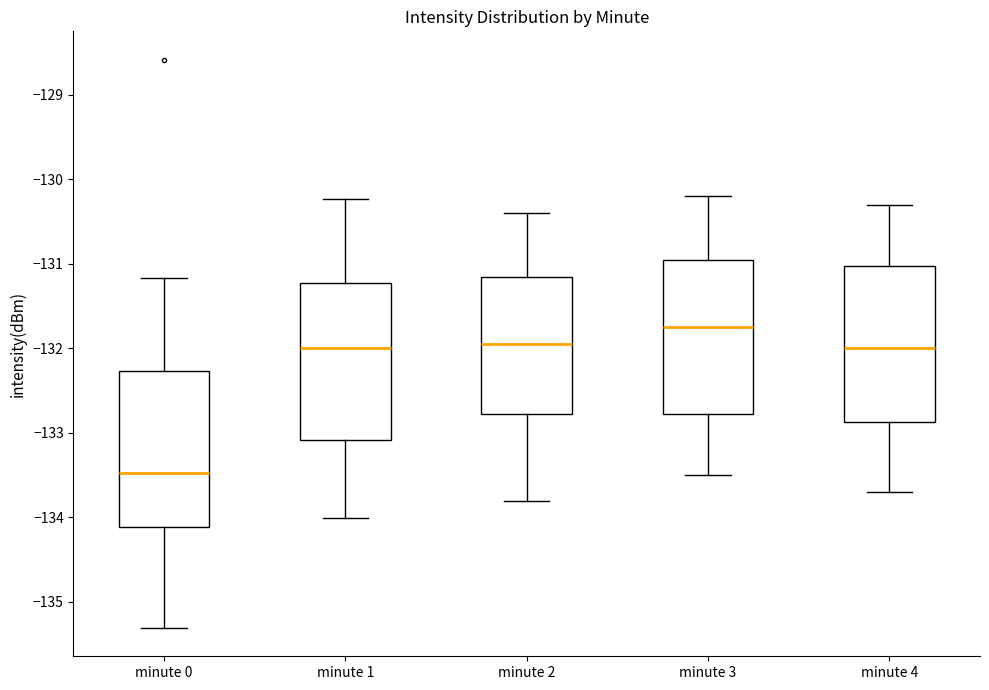

Which box's median line is the lowest?

minute 0